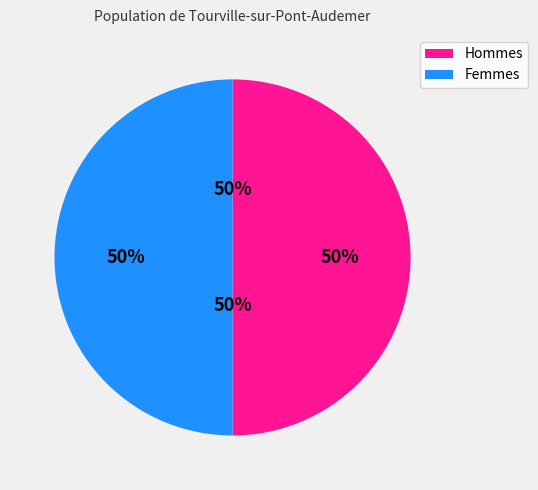

Which series has the largest range (max minus min)?

Hommes